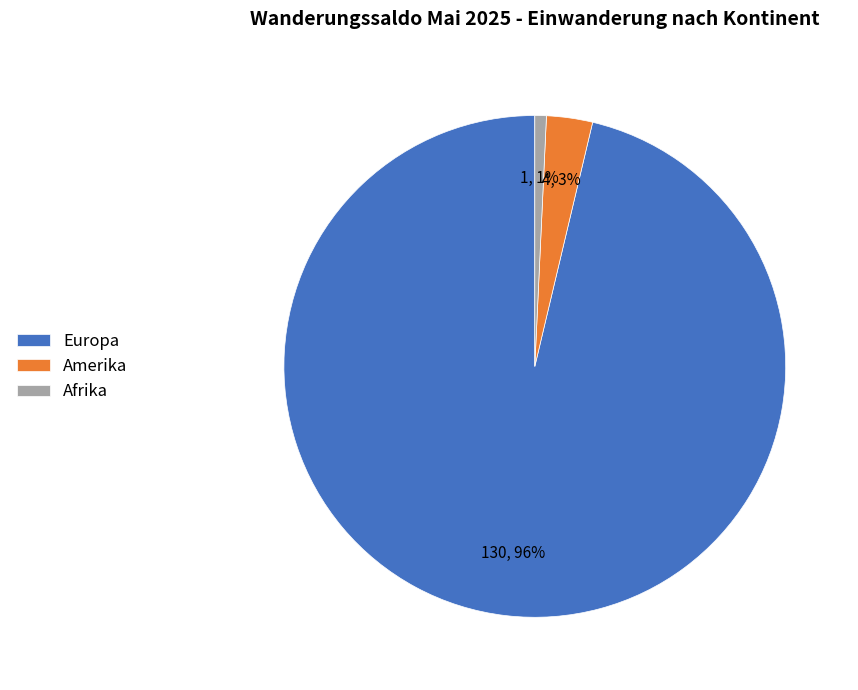

Between Europa and Amerika, which is larger?

Europa